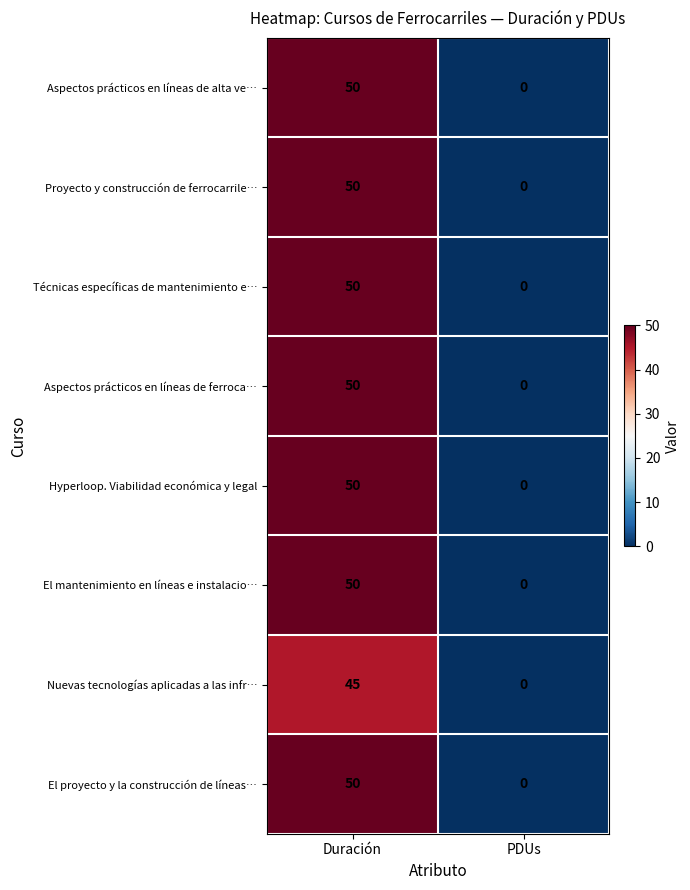

What value does the Nuevas tecnologías aplicadas a las infr… series have at Duración?

45